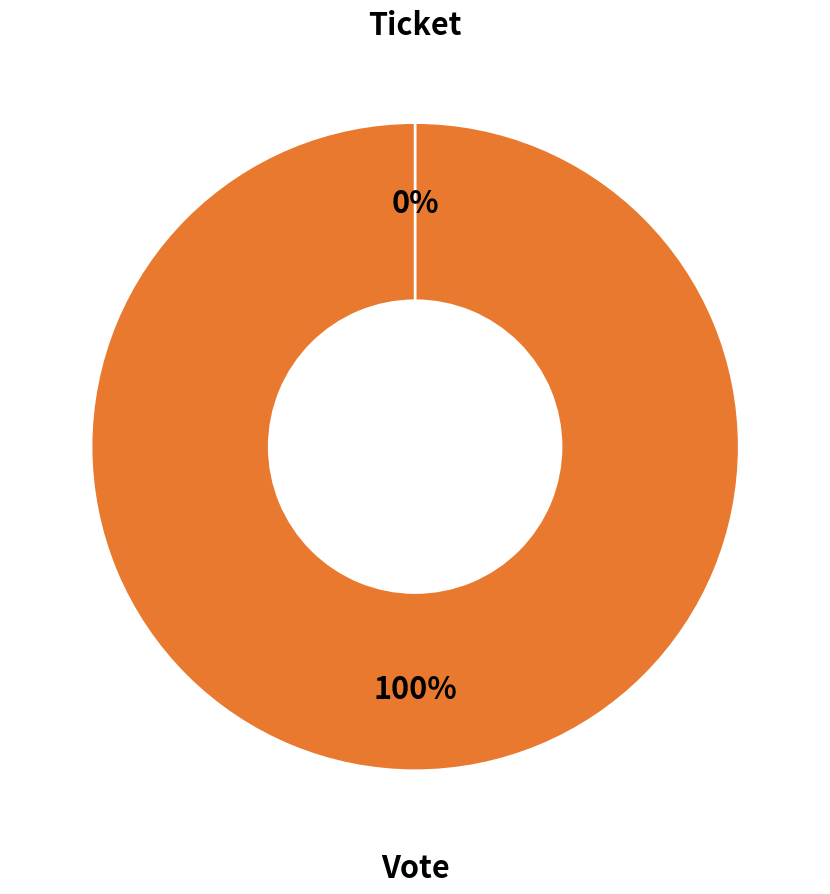

Which category has the smallest portion of the pie?

Ticket